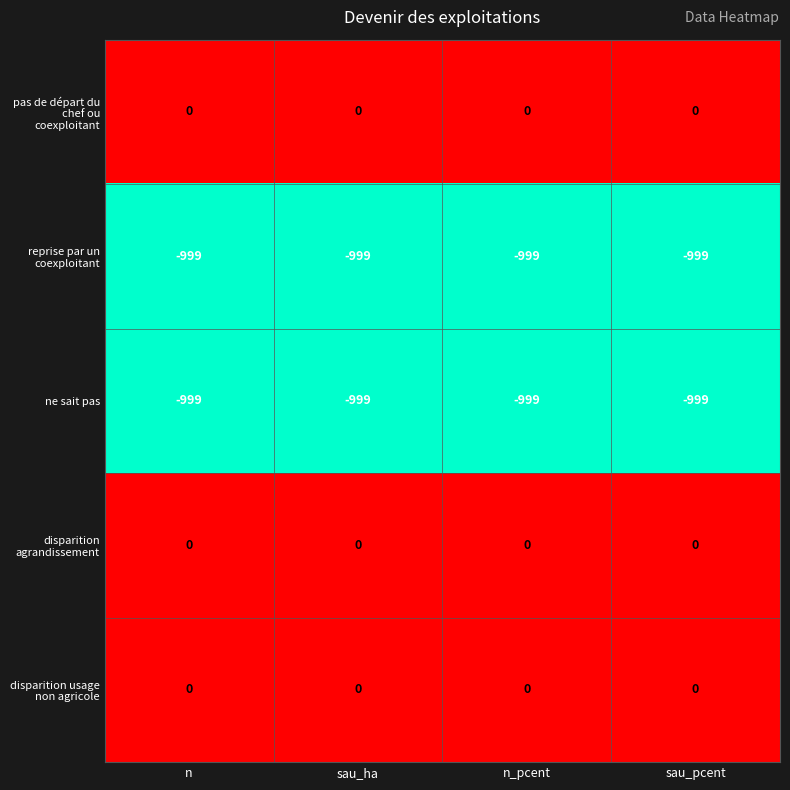

What is the smallest value displayed?

-999